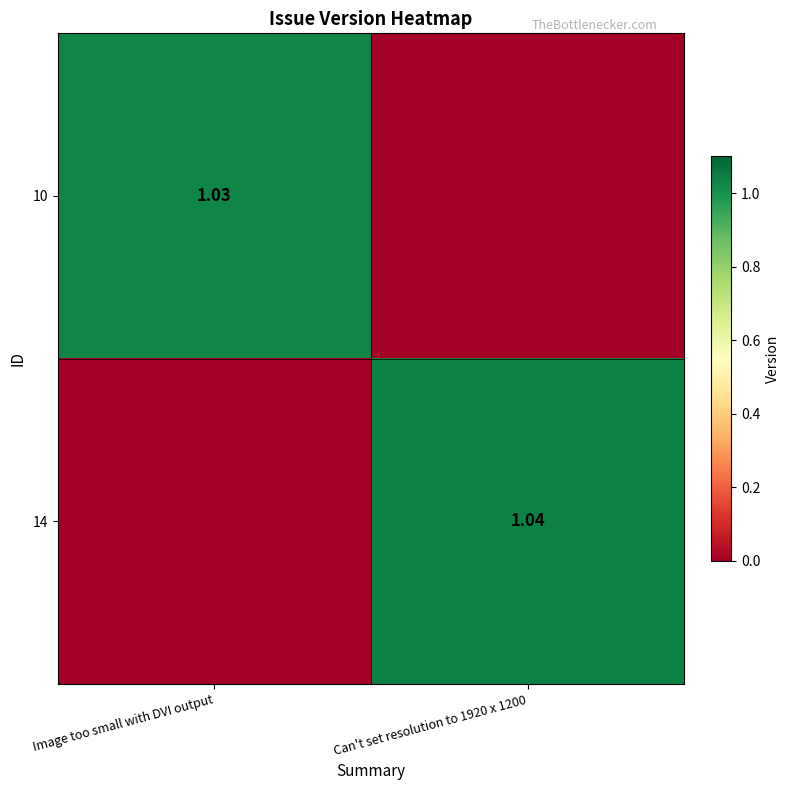

Is the value of 10 at Image too small with DVI output greater than the value of 14 at Can't set resolution to 1920 x 1200?

No